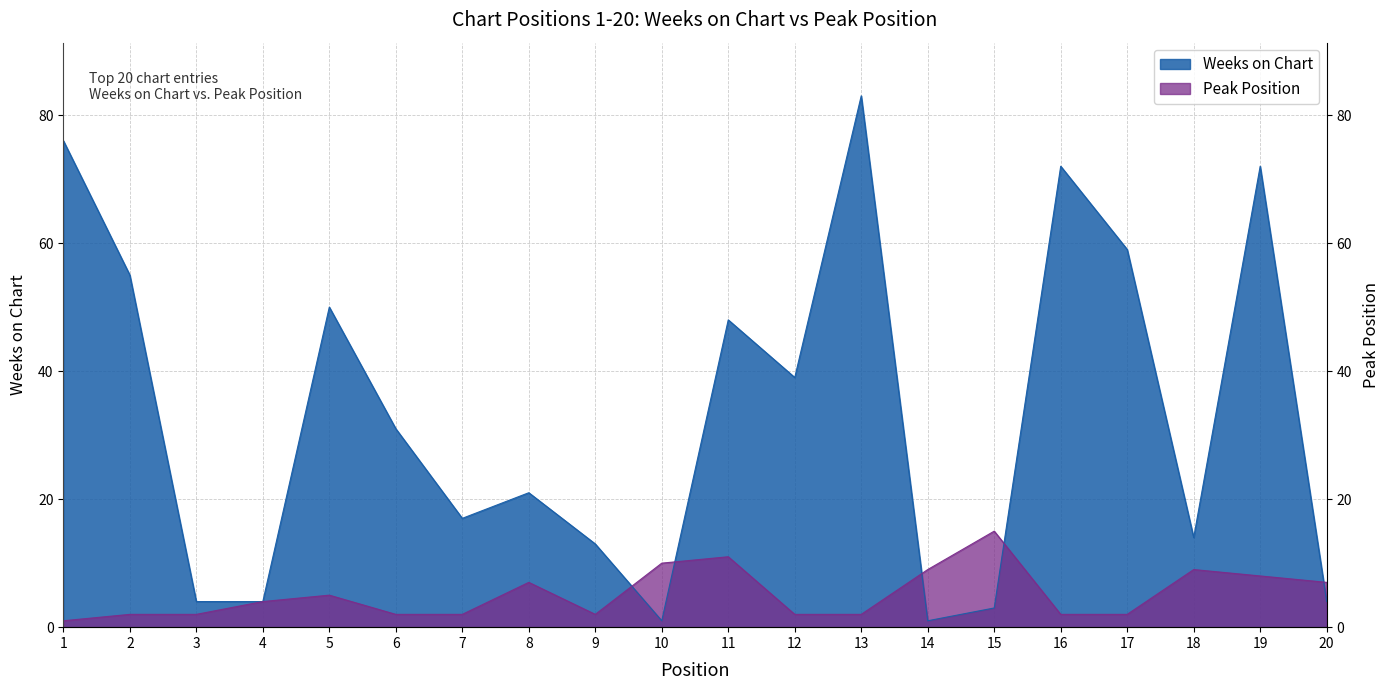

What is the highest value of the Peak Position series?

15